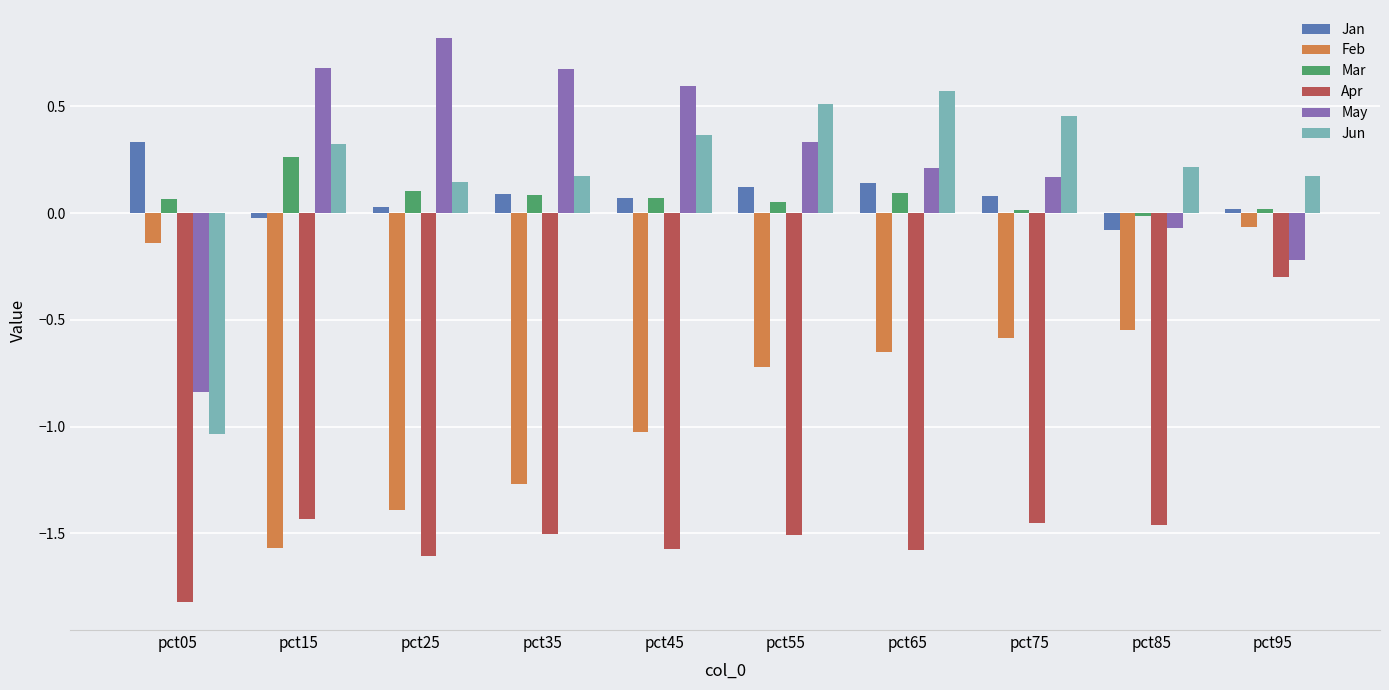

Is it true that Jan equals 0.0 at pct95?

True